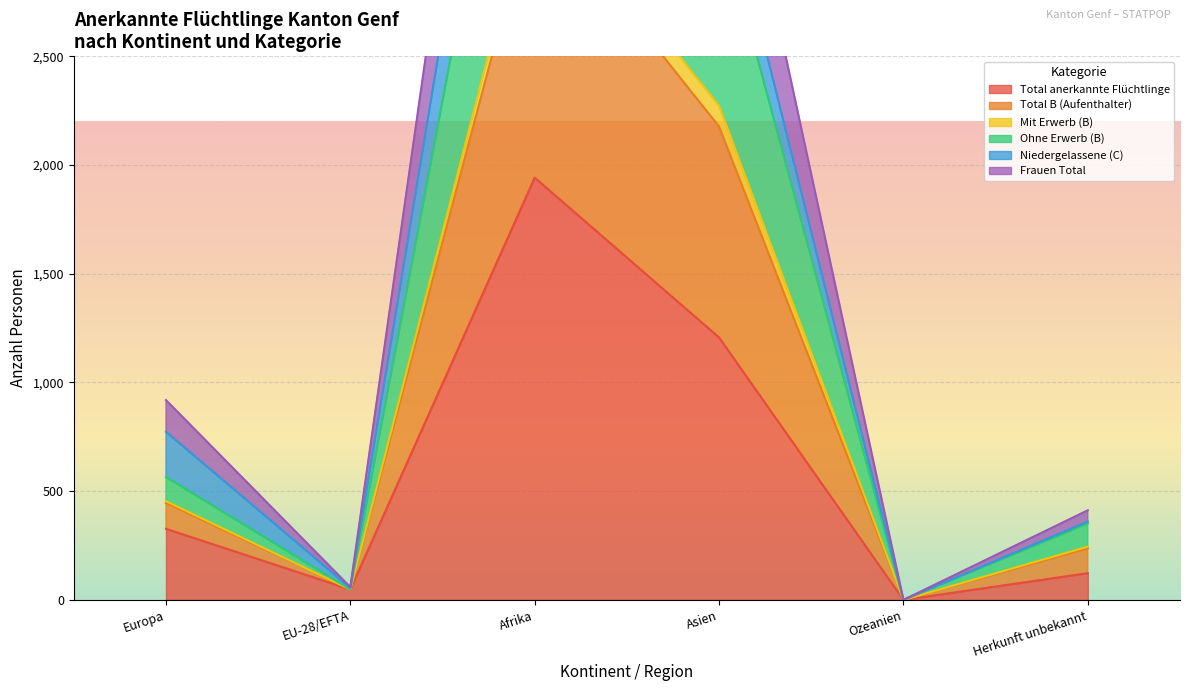

Is it true that Total anerkannte Flüchtlinge equals 201 at Europa?

False